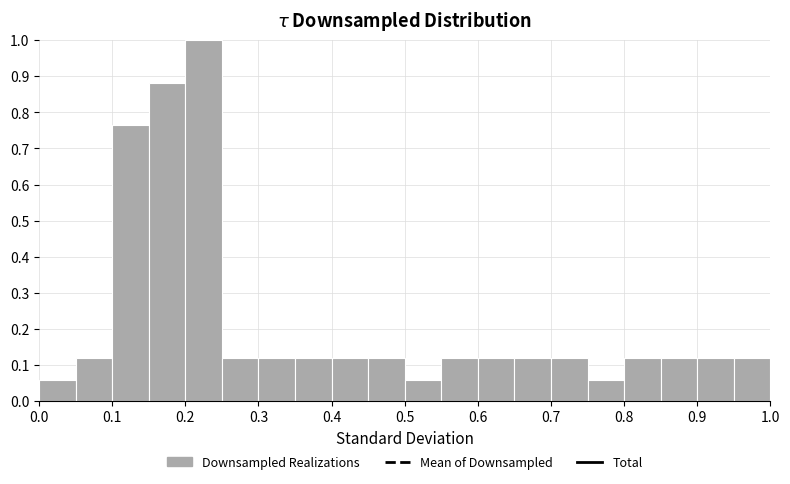

Reading left to right, transcribe this chart: for each bar, give the range it covers on the x-axis and its height. The values are not printed on the chart, so give them approximately, as read against the axis.

0.00 to 0.05: 0.06
0.05 to 0.10: 0.12
0.10 to 0.15: 0.76
0.15 to 0.20: 0.88
0.20 to 0.25: 1.00
0.25 to 0.30: 0.12
0.30 to 0.35: 0.12
0.35 to 0.40: 0.12
0.40 to 0.45: 0.12
0.45 to 0.50: 0.12
0.50 to 0.55: 0.06
0.55 to 0.60: 0.12
0.60 to 0.65: 0.12
0.65 to 0.70: 0.12
0.70 to 0.75: 0.12
0.75 to 0.80: 0.06
0.80 to 0.85: 0.12
0.85 to 0.90: 0.12
0.90 to 0.95: 0.12
0.95 to 1.00: 0.12